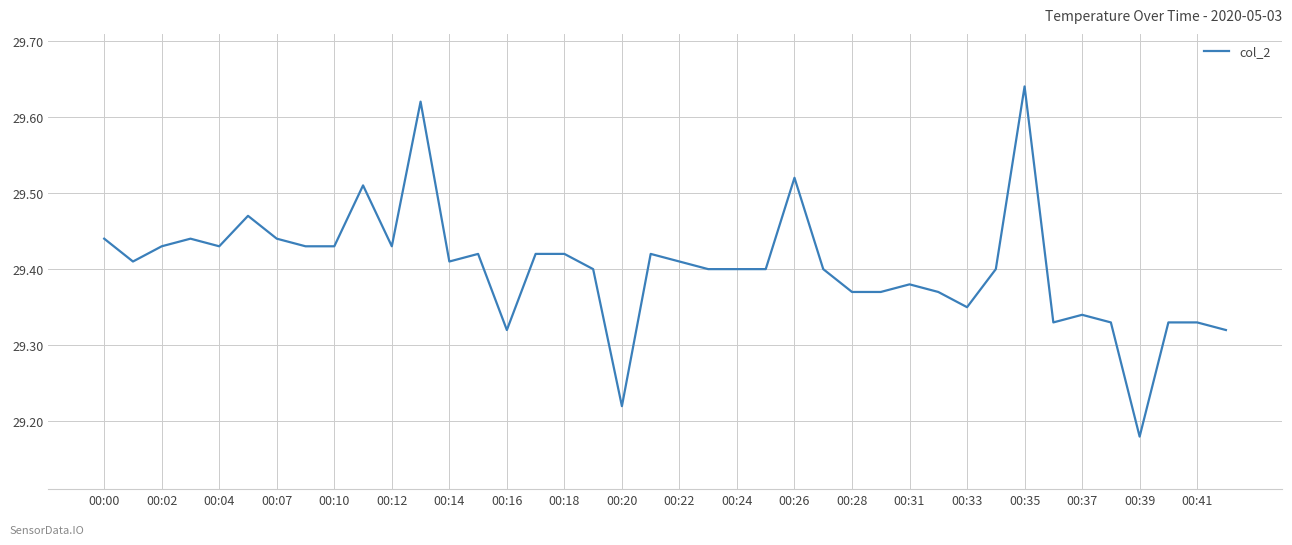

What is the difference between the maximum and minimum values?

0.5